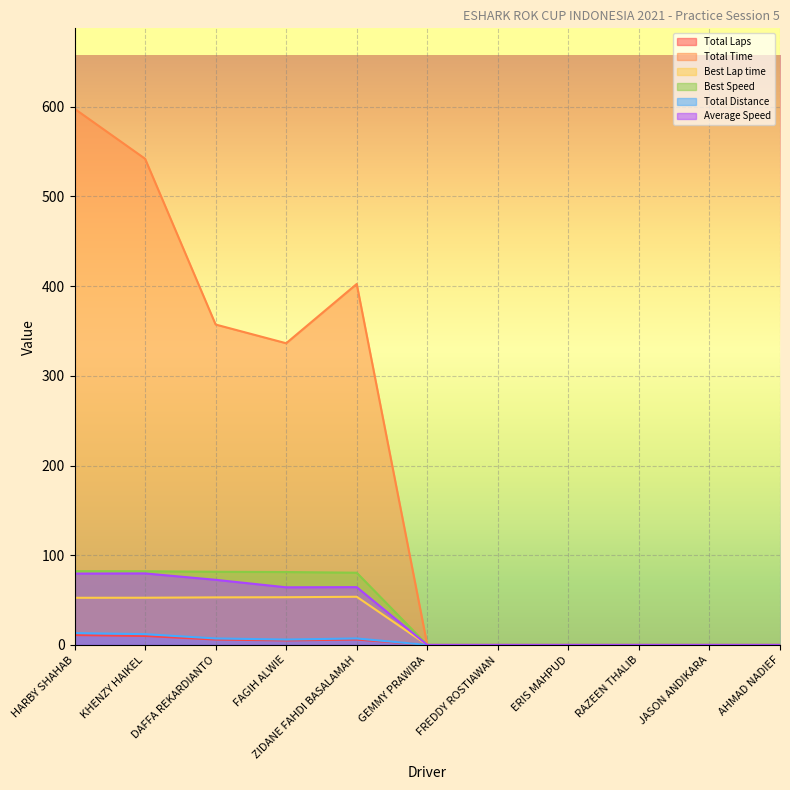

What is the difference between the Best Lap time values at KHENZY HAIKEL and FAGIH ALWIE?

0.6